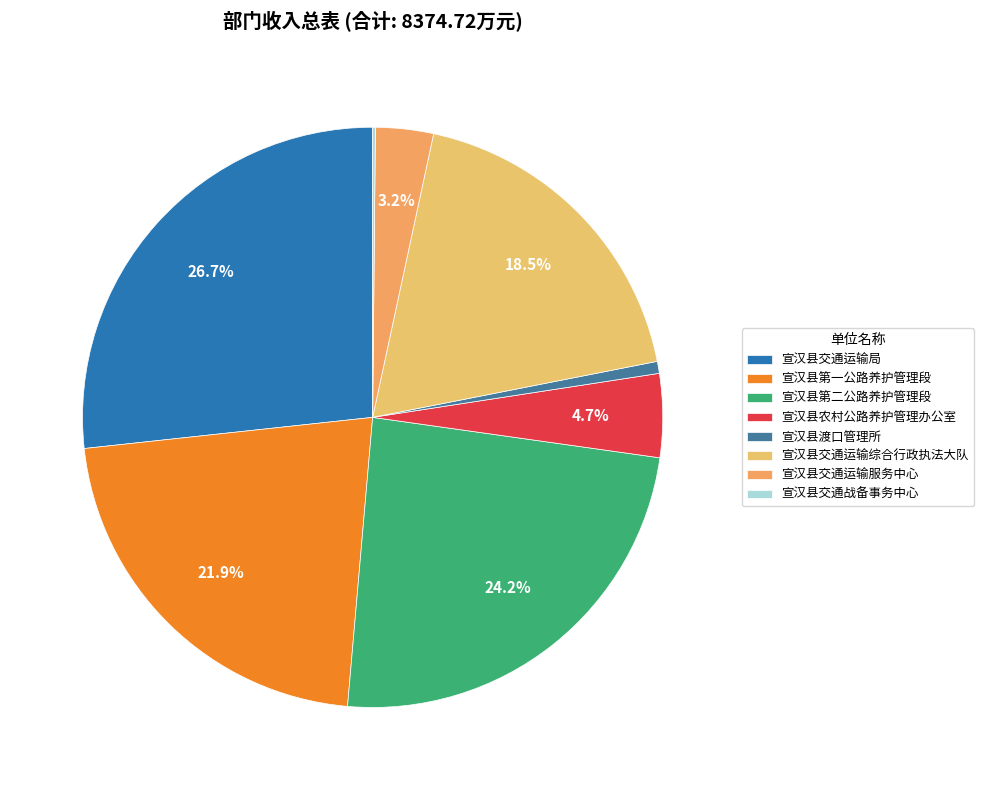

What is the change in value from 宣汉县第二公路养护管理段 to 宣汉县渡口管理所?

-1966.9